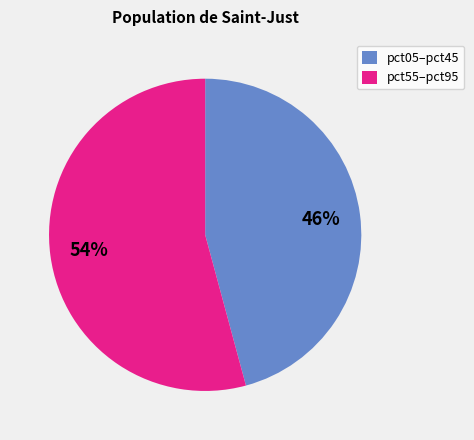

Is there any slice that represents more than half of the pie?

Yes